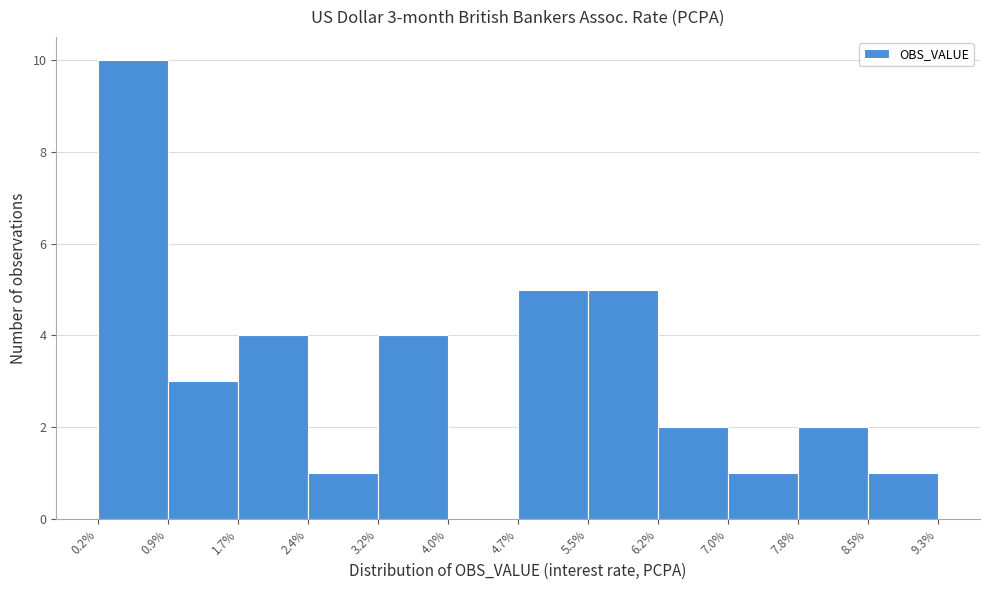

Over which range of the x-axis is the bar tallest?

0.2% to 0.9%